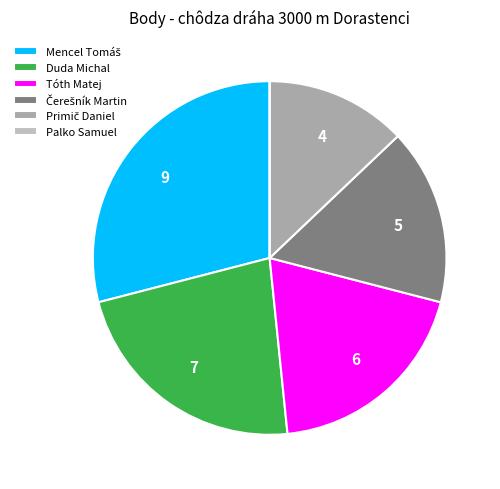

True or false: Tóth Matej accounts for 11% of the total.

False